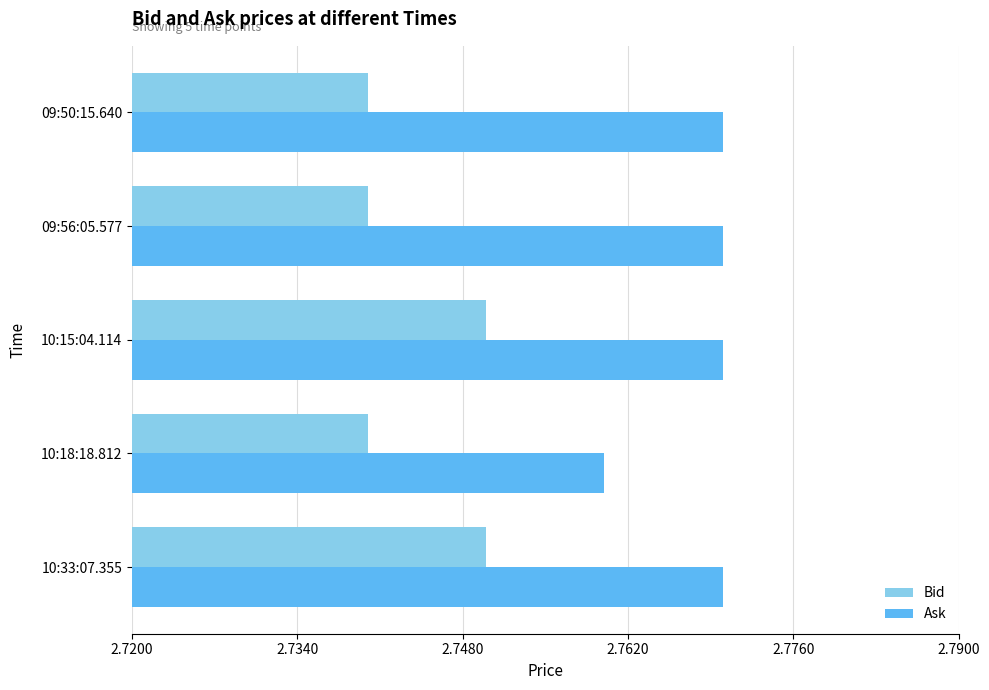

Which series changed the most between 10:18:18.812 and 09:56:05.577?

Ask